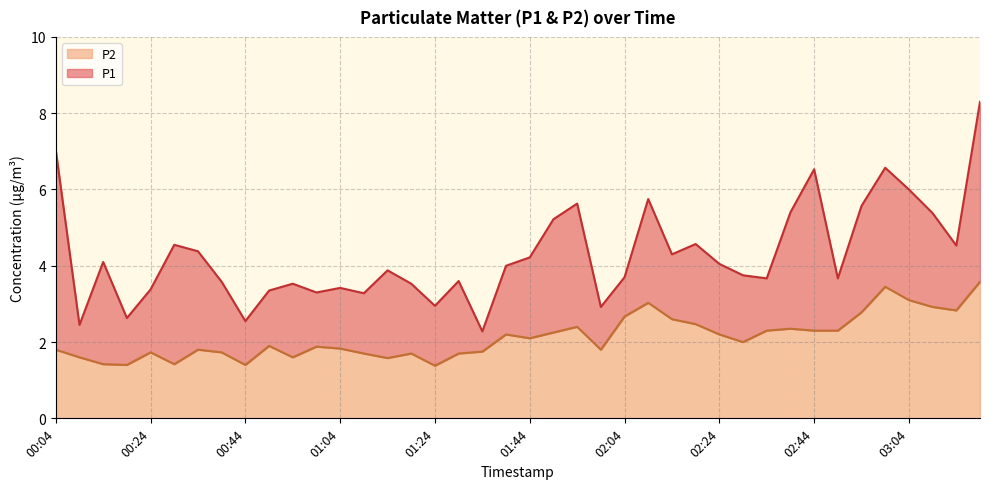

What is the spread (max minus min) of values at 00:44?

1.1